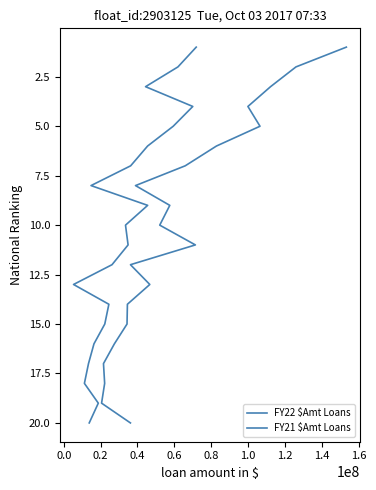

At how many categories does at least one series exceed 17?

3